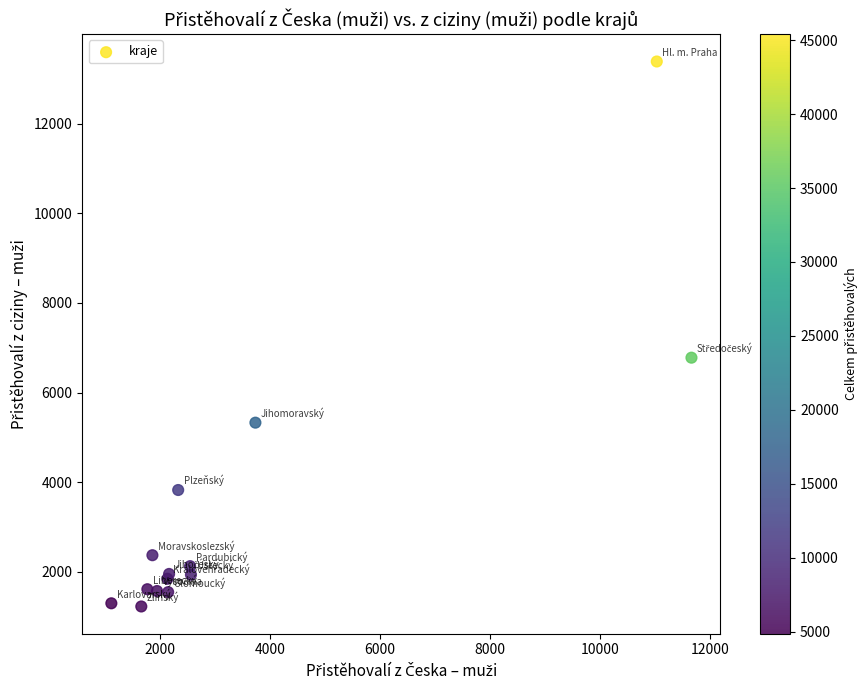

What Y value in the scatter plot is closest to 7307?

6778